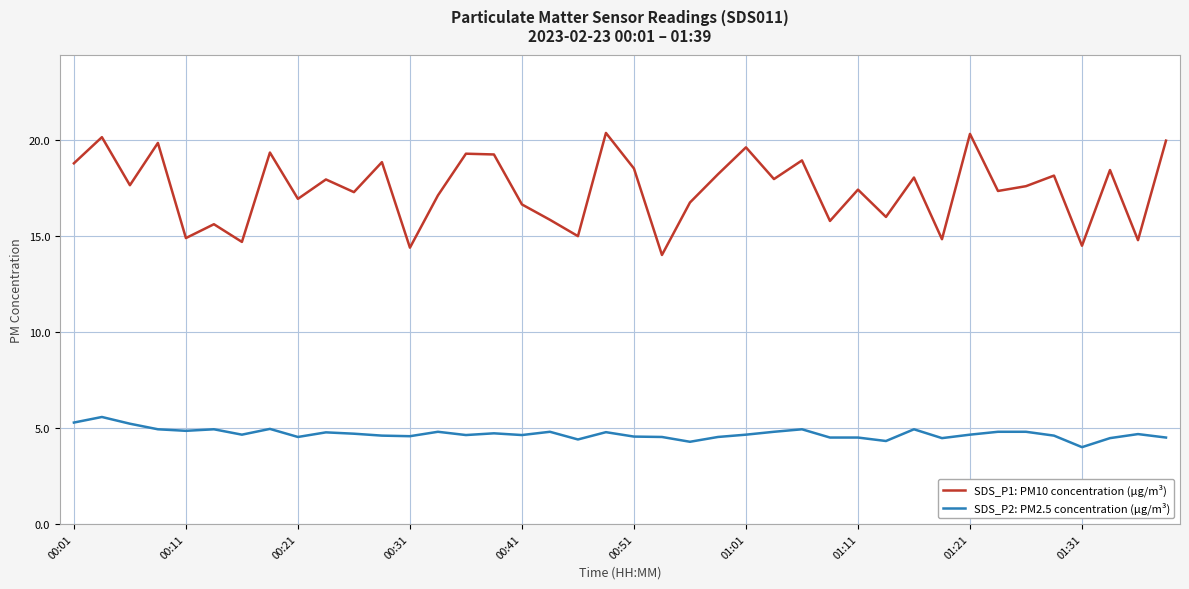

What are all the series names shown in the legend?

SDS_P1: PM10 concentration (µg/m³), SDS_P2: PM2.5 concentration (µg/m³)